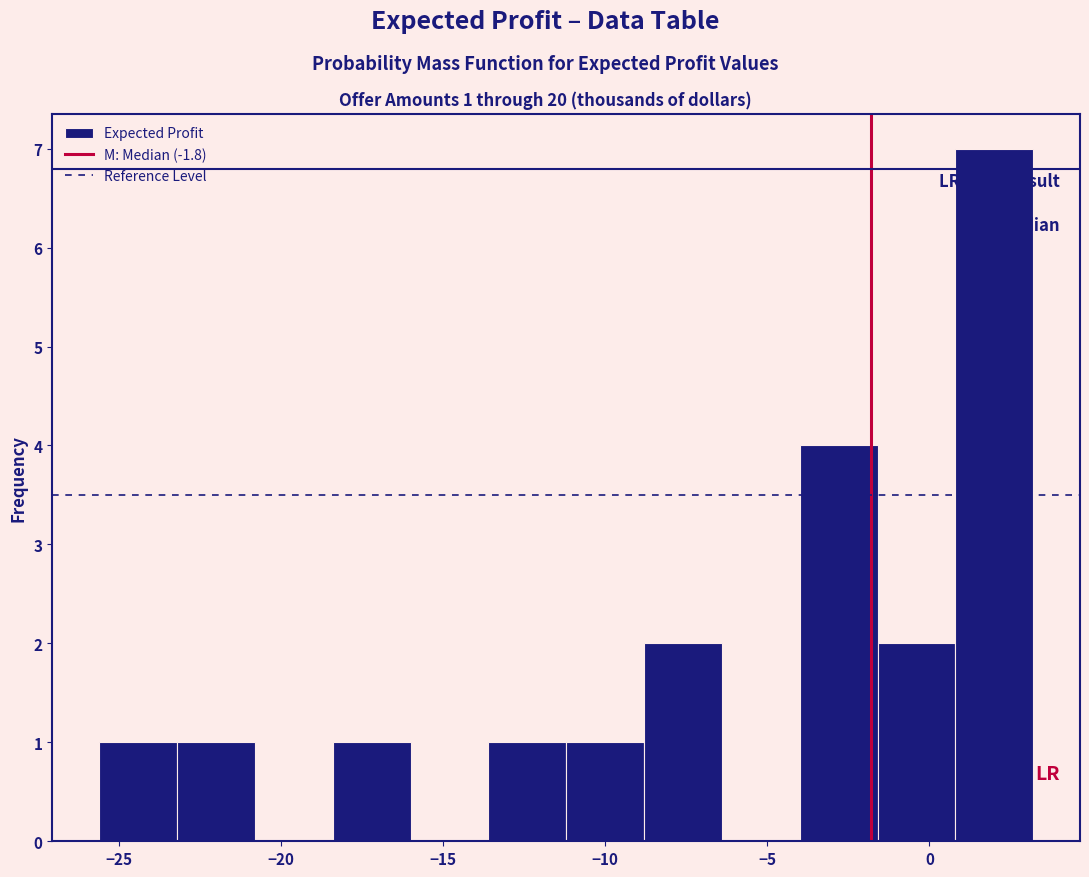

Over which range of the x-axis is the bar tallest?

0.8 to 3.2